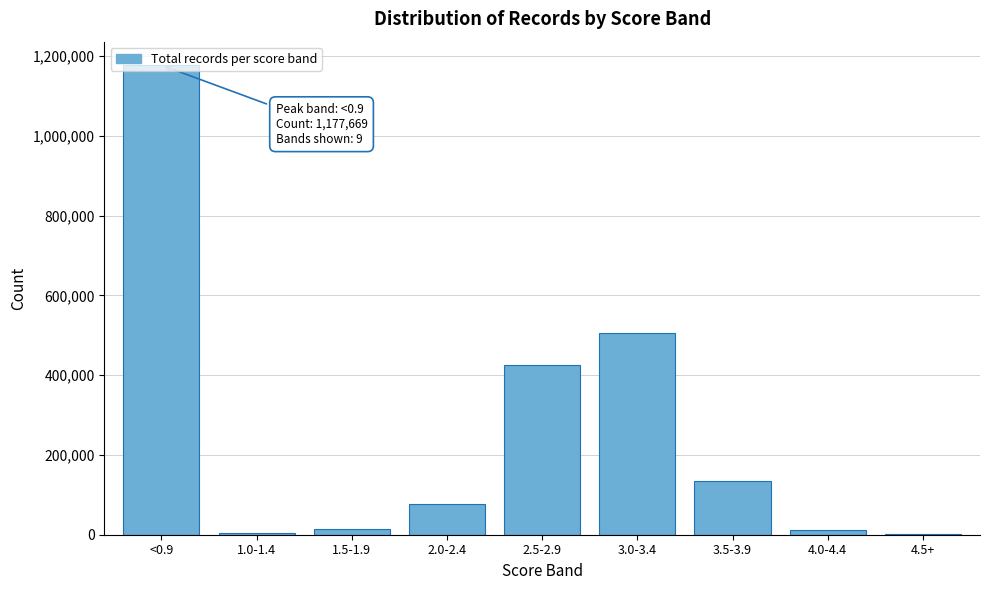

Is it true that the value at 3.0-3.4 is 661762?

False